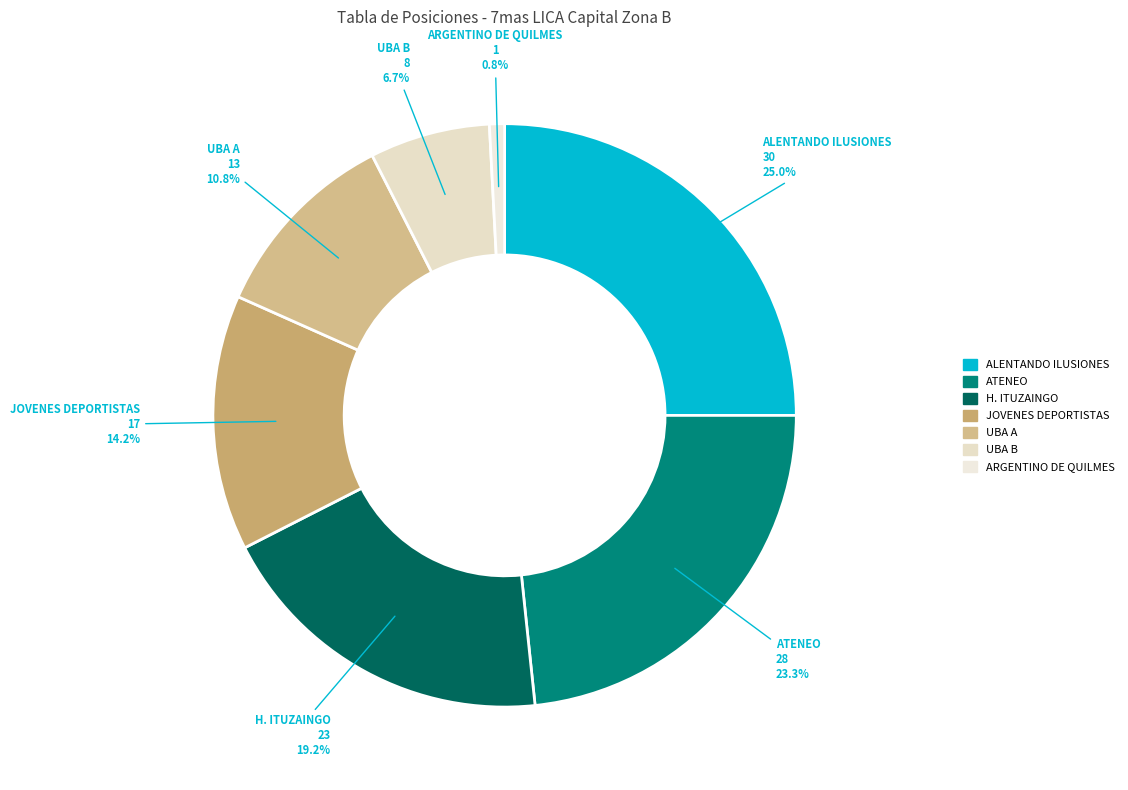

What is the smallest slice in the pie chart?

ARGENTINO DE QUILMES